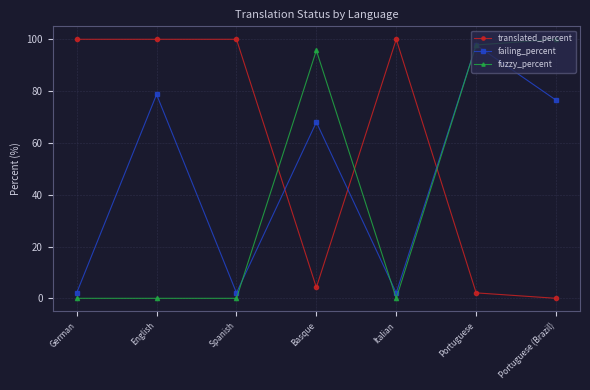

What is the sum of all fuzzy_percent values?

293.5